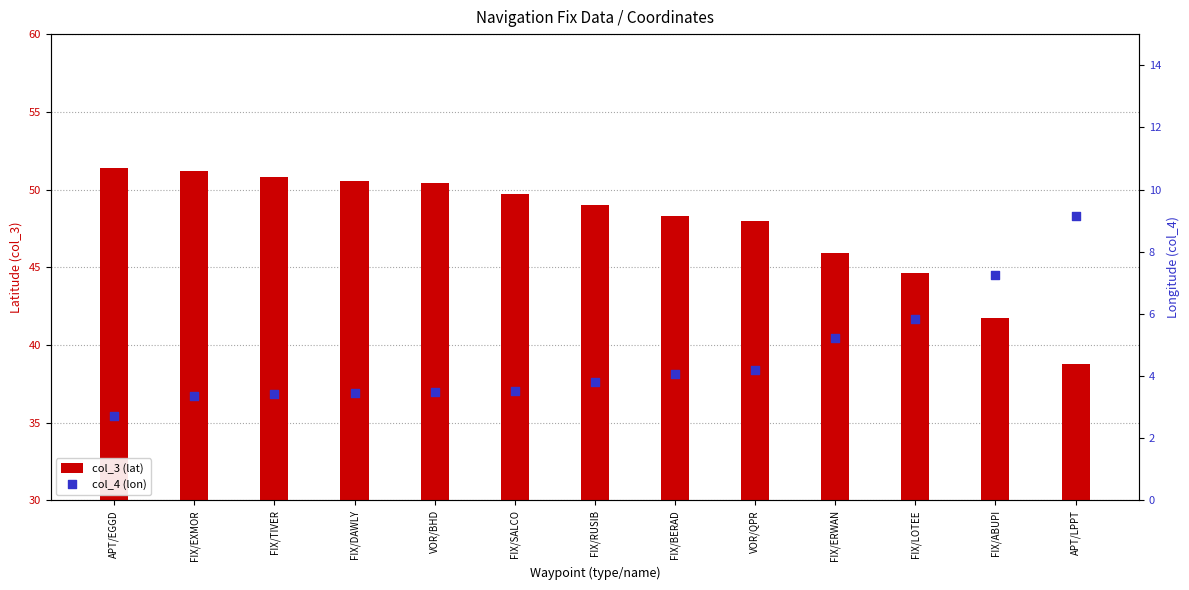

Which series has the largest Y range (max minus min)?

col_3 (lat)